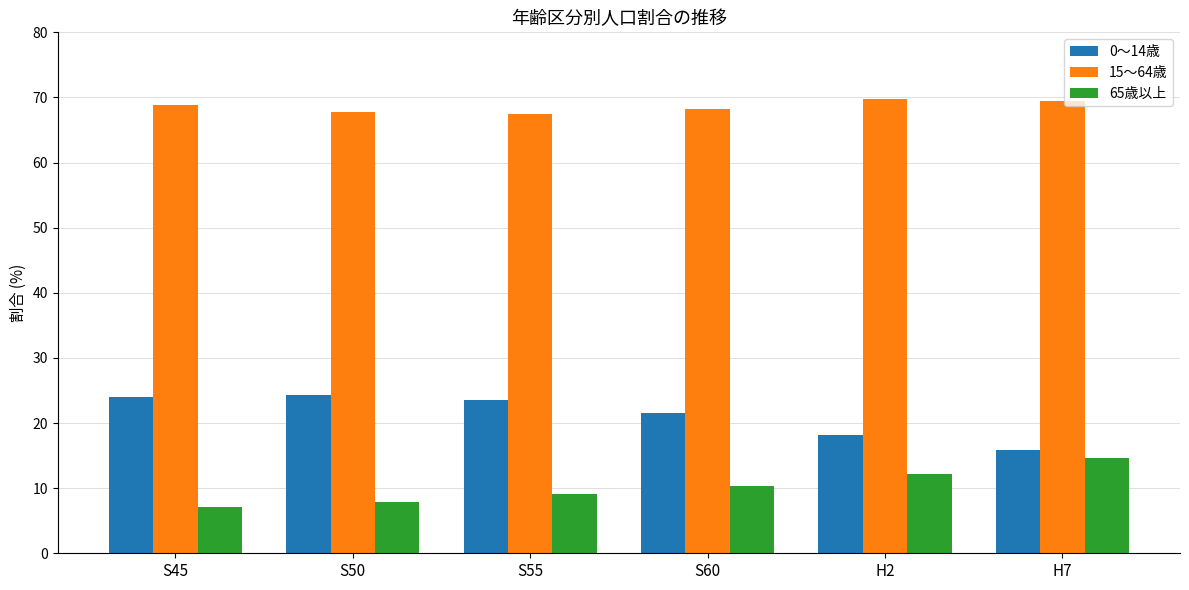

Are the bars grouped side by side (vs. stacked)?

Yes